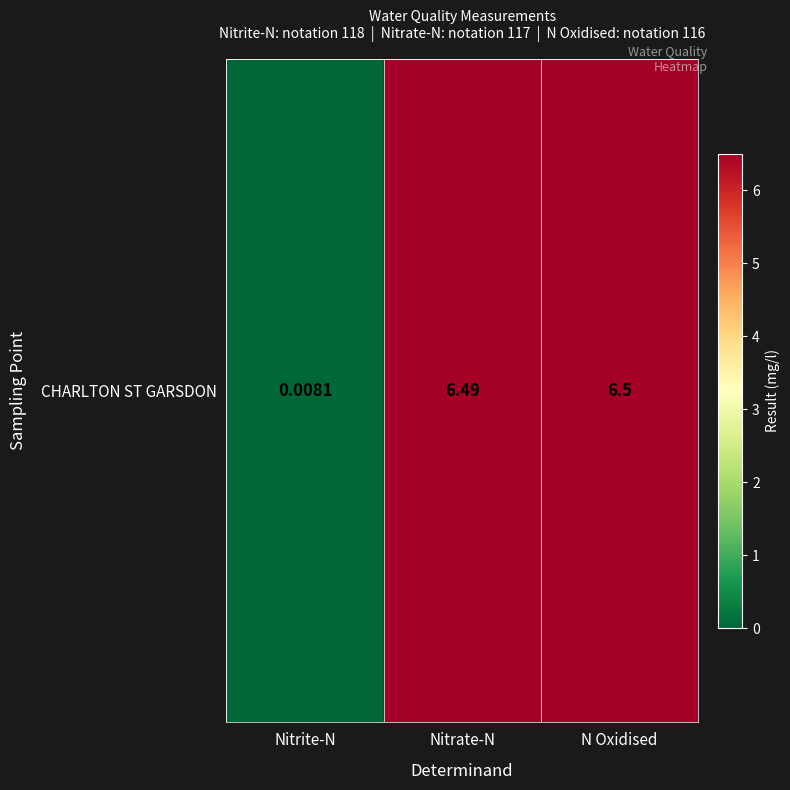

Reading right to left, extract all data points from this chart.

N Oxidised=6.5	Nitrate-N=6.5	Nitrite-N=0.0